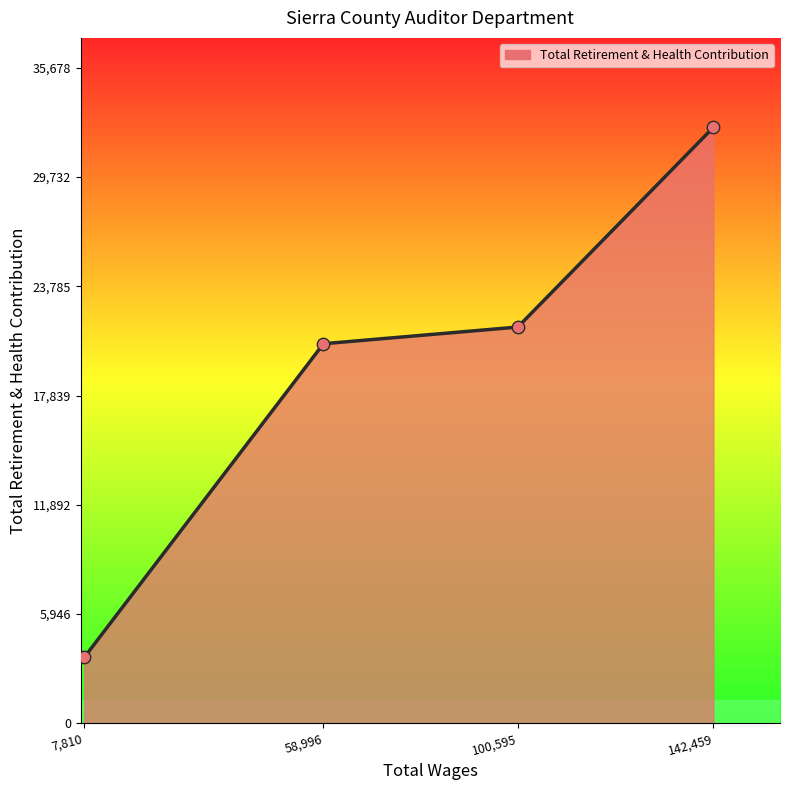

What is the change in value from 142459.0 to 7810.0?

-28840